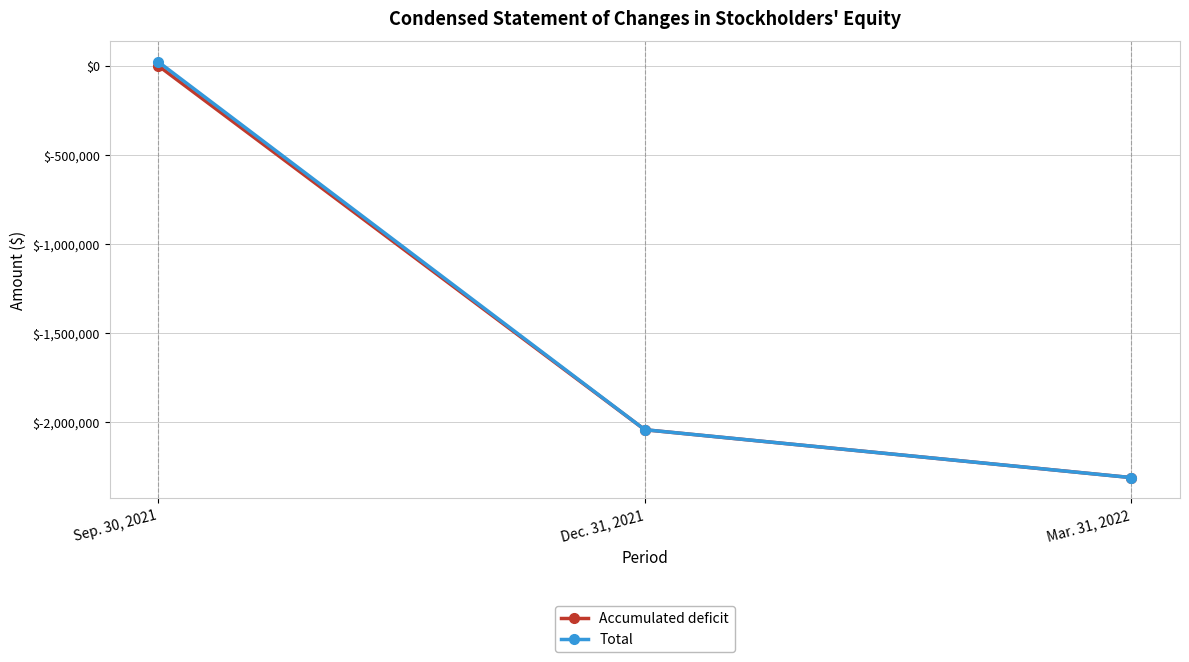

Reading left to right, transcribe all the data shown in this chart.

Accumulated deficit: -490	-2044977	-2313761
Total: 21510	-2044777	-2313761